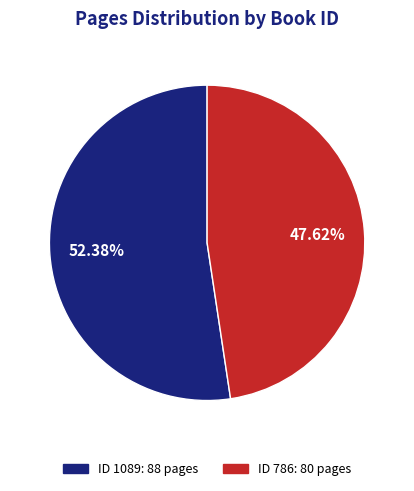

Is there a majority slice in this chart?

Yes